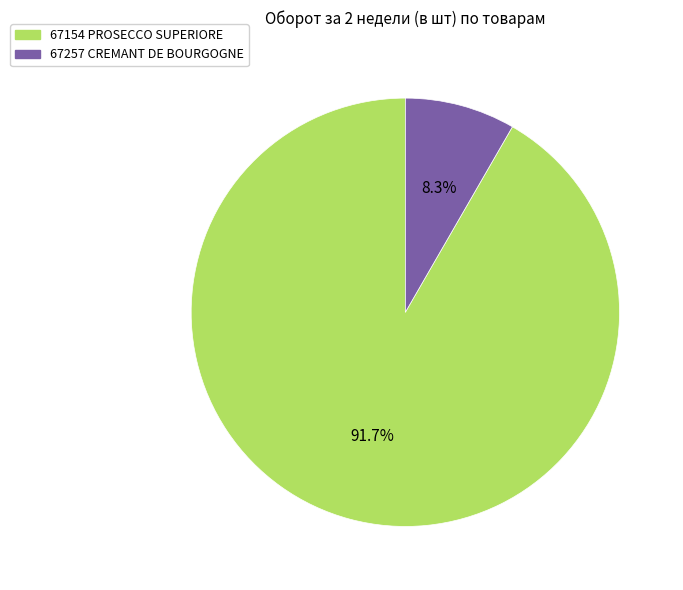

Is there any slice that represents more than half of the pie?

Yes